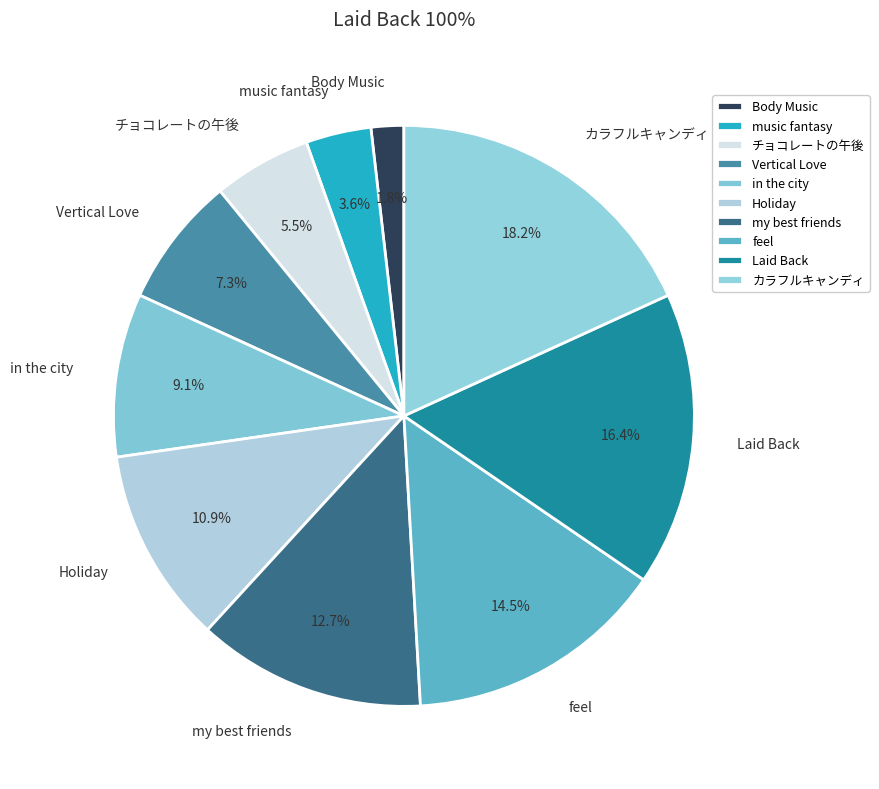

To the nearest percent, what percentage of the pie is my best friends?

13%